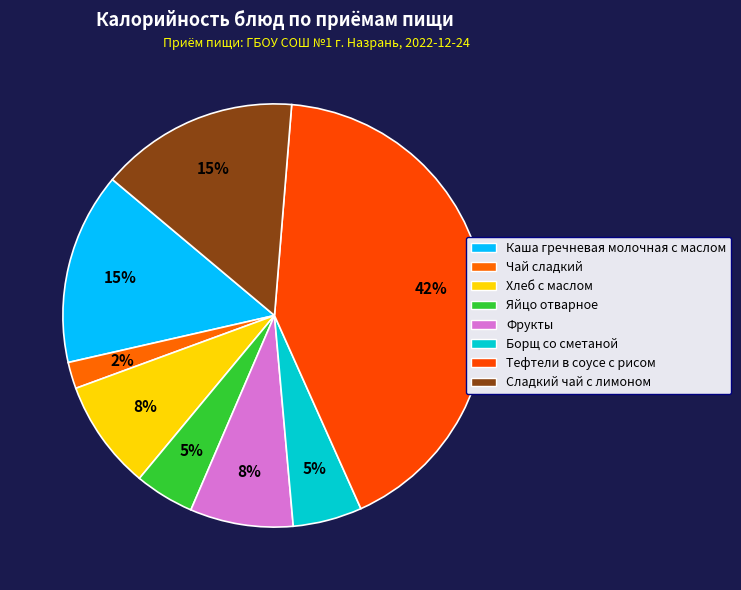

How many segments does this pie chart have?

8